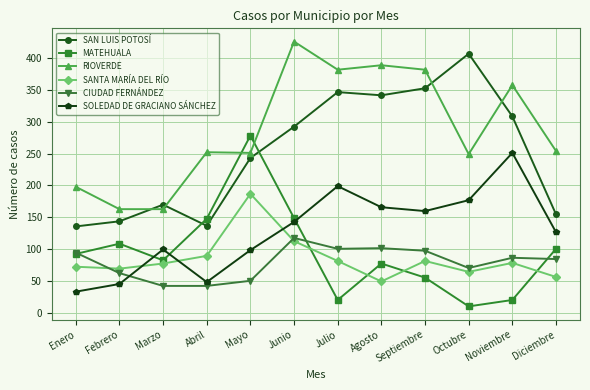

Is this an area chart (filled region under the line)?

No